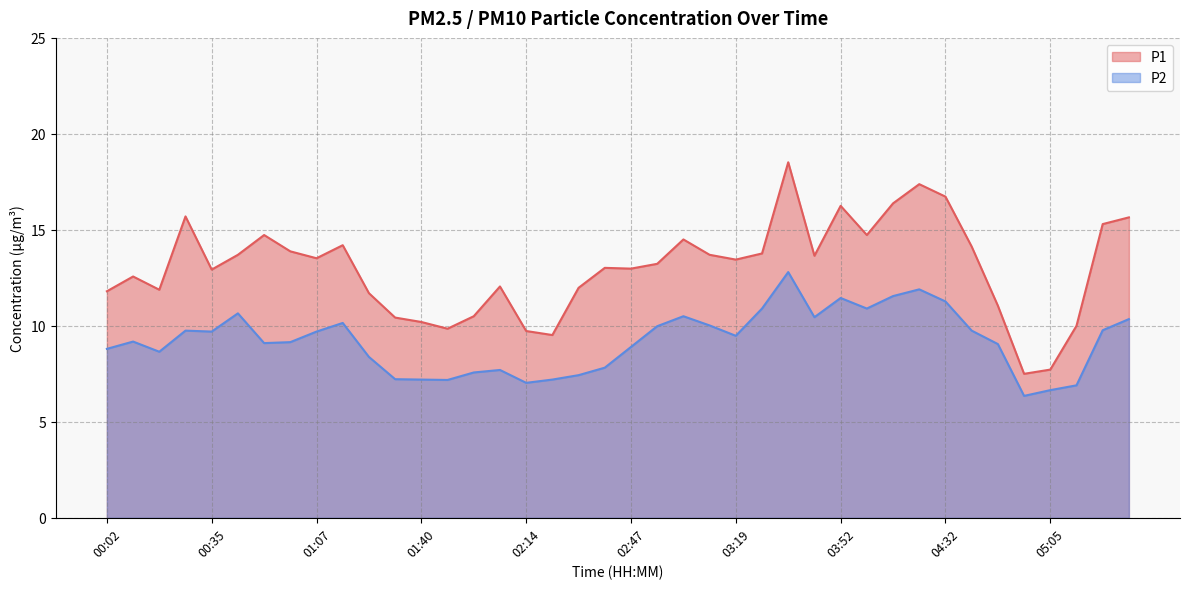

Reading left to right, extract all data points from this chart.

P1: 00:02=11.8	00:10=12.6	00:19=11.9	00:27=15.7	00:35=12.9	00:43=13.7	00:51=14.7	00:59=13.9	01:07=13.5	01:15=14.2	01:24=11.7	01:32=10.4	01:40=10.2	01:49=9.8	01:58=10.5	02:06=12.1	02:14=9.7	02:22=9.5	02:30=12.0	02:38=13.0	02:47=13.0	02:55=13.2	03:03=14.5	03:11=13.7	03:19=13.4	03:27=13.8	03:35=18.5	03:43=13.7	03:52=16.2	04:00=14.7	04:08=16.4	04:16=17.4	04:32=16.7	04:41=14.1	04:49=11.1	04:57=7.5	05:05=7.7	05:13=10.0	05:21=15.3	05:29=15.7
P2: 00:02=8.8	00:10=9.2	00:19=8.7	00:27=9.8	00:35=9.7	00:43=10.7	00:51=9.1	00:59=9.2	01:07=9.7	01:15=10.2	01:24=8.4	01:32=7.2	01:40=7.2	01:49=7.2	01:58=7.6	02:06=7.7	02:14=7.0	02:22=7.2	02:30=7.4	02:38=7.8	02:47=8.9	02:55=10.0	03:03=10.5	03:11=10.0	03:19=9.5	03:27=10.9	03:35=12.8	03:43=10.4	03:52=11.4	04:00=10.9	04:08=11.6	04:16=11.9	04:32=11.3	04:41=9.8	04:49=9.1	04:57=6.3	05:05=6.7	05:13=6.9	05:21=9.8	05:29=10.3